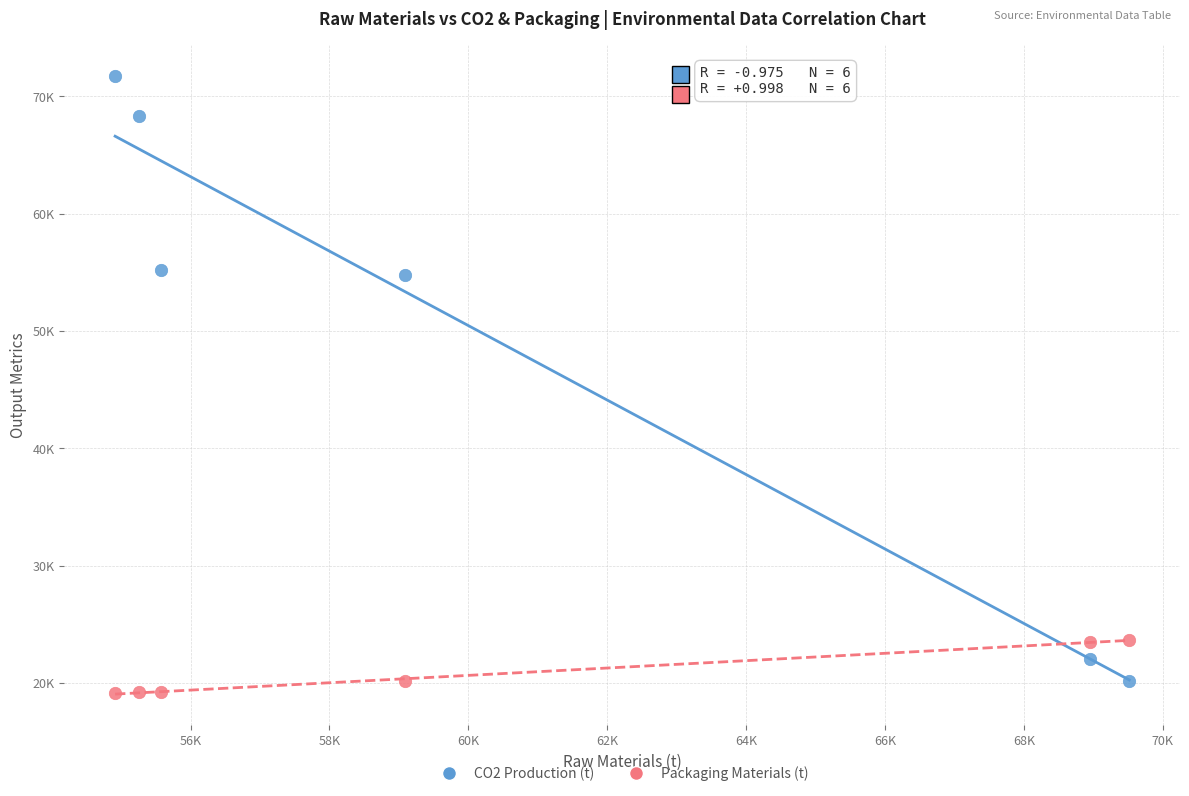

Which series reaches the maximum Y coordinate?

CO2 Production (t)